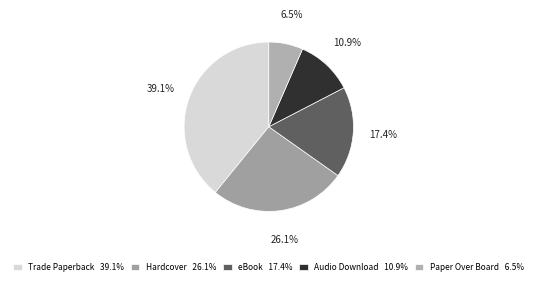

To the nearest percent, what percentage of the pie is eBook?

17%